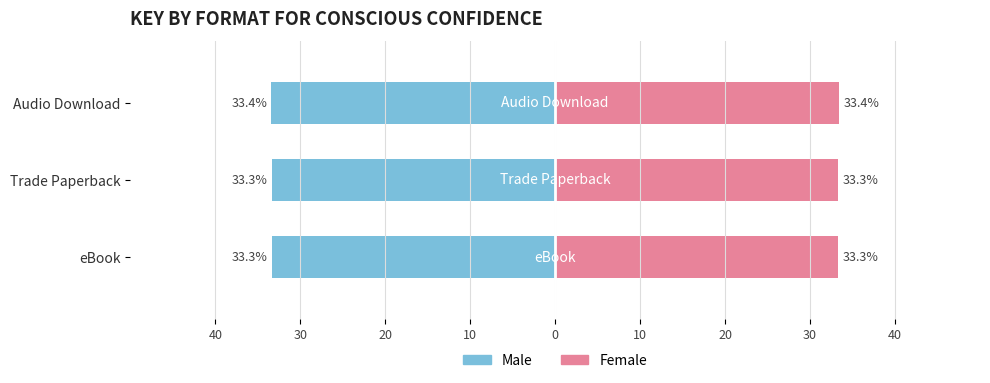

Is it true that Female equals 47.2 at 30?

False